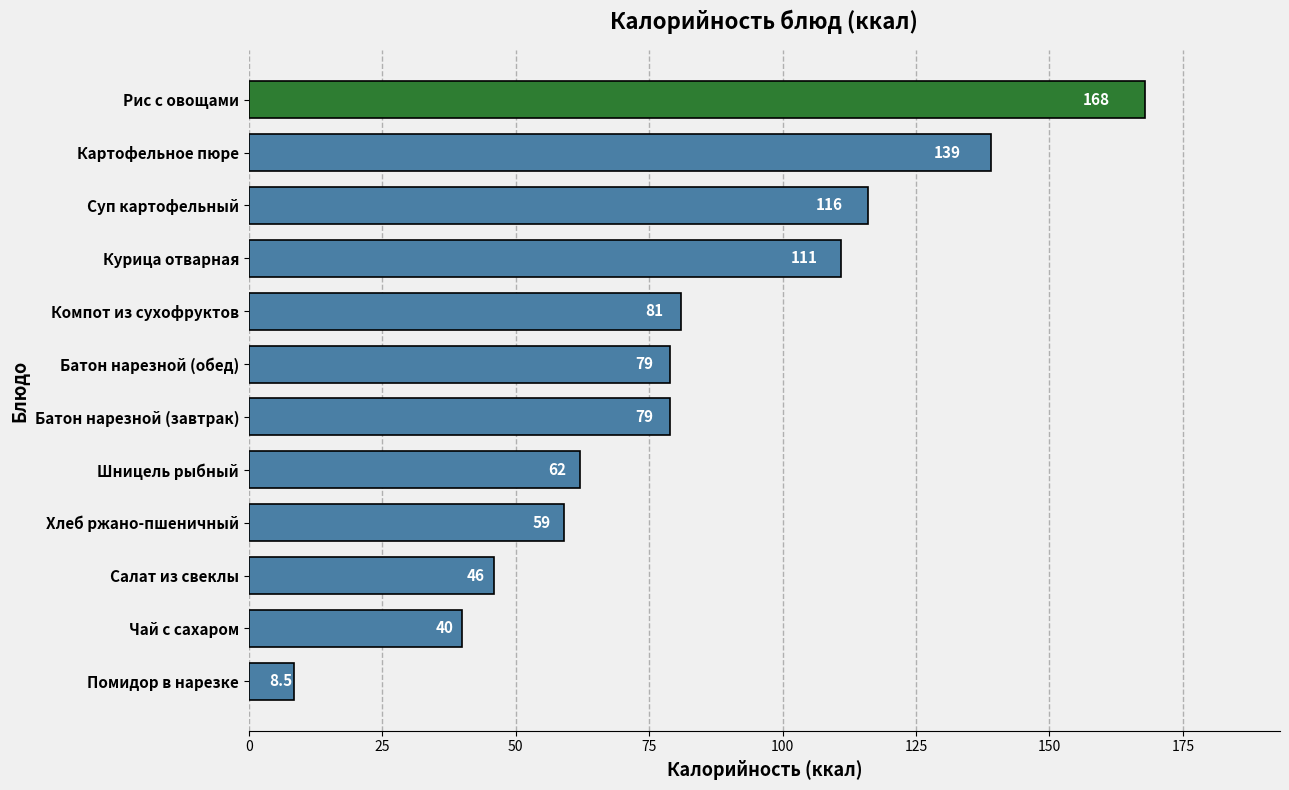

What is the maximum value shown in the chart?

168.0